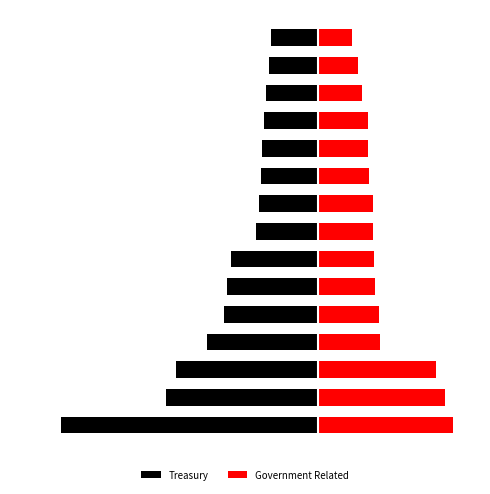

What is the average value of the Treasury series?

-2.7